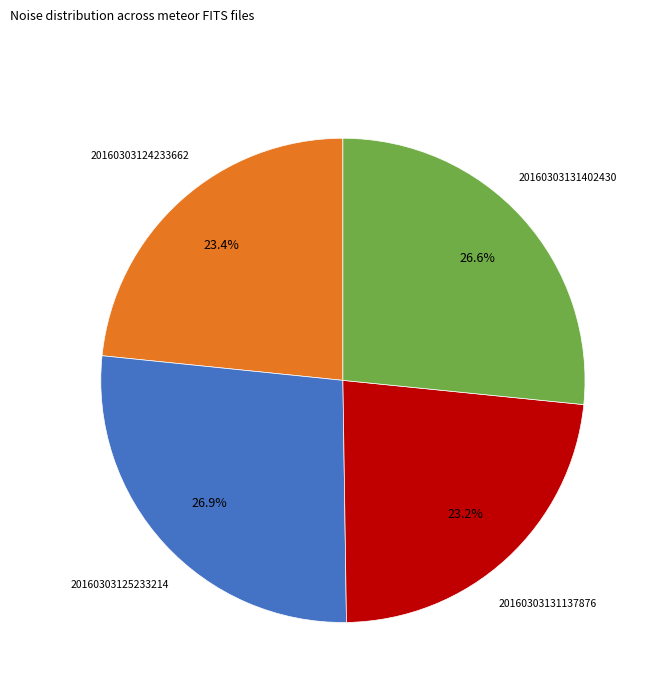

Is there any slice that represents more than half of the pie?

No